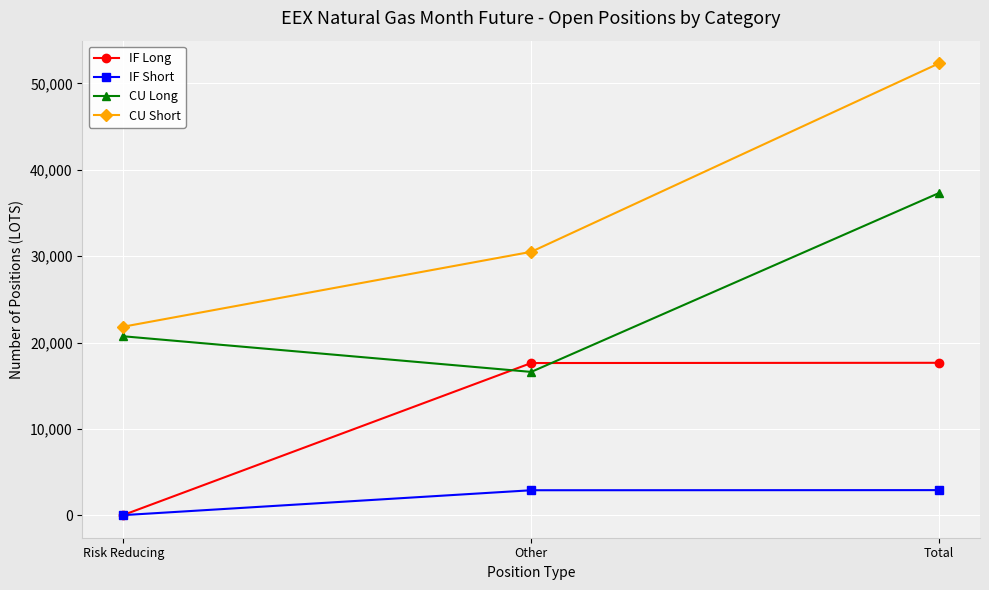

What position from the left is Total?

3